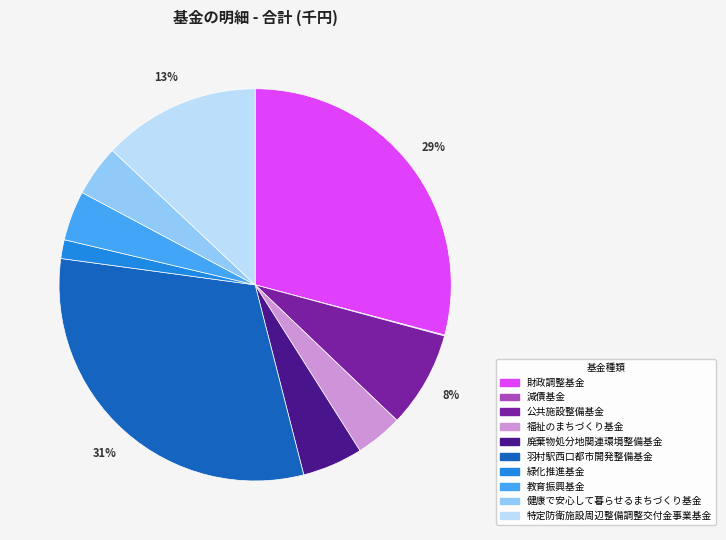

What is the largest slice in the pie chart?

羽村駅西口都市開発整備基金